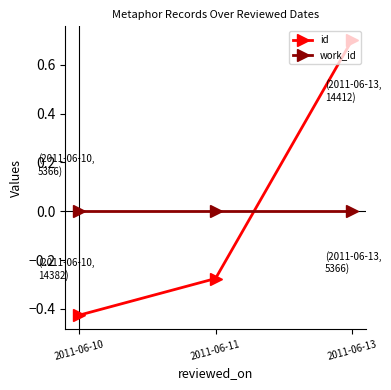

What is the value of the id point at the 3rd from the left?

0.7